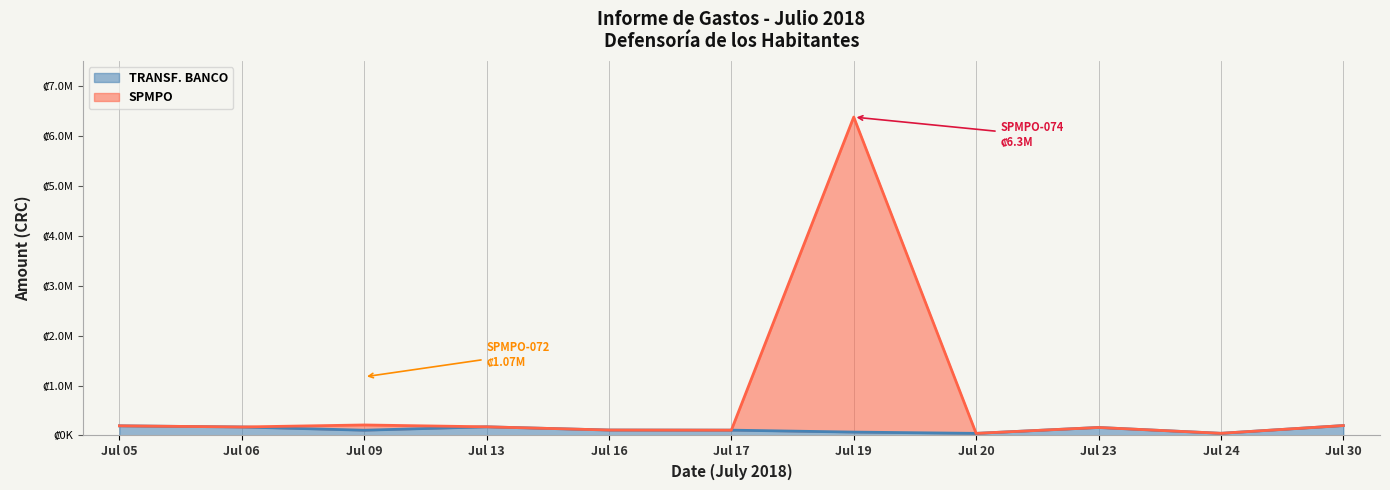

The chart shows a value of 67970.0 at Jul 19. True or false?

True